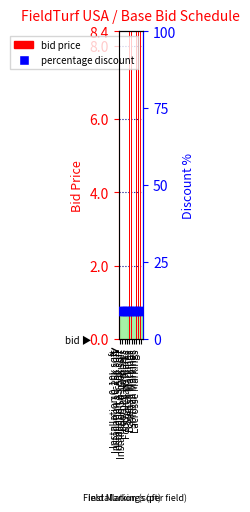

Is the value of percentage discount at Football Yard Marks greater than the value of bid price at Football Yard Marks?

Yes